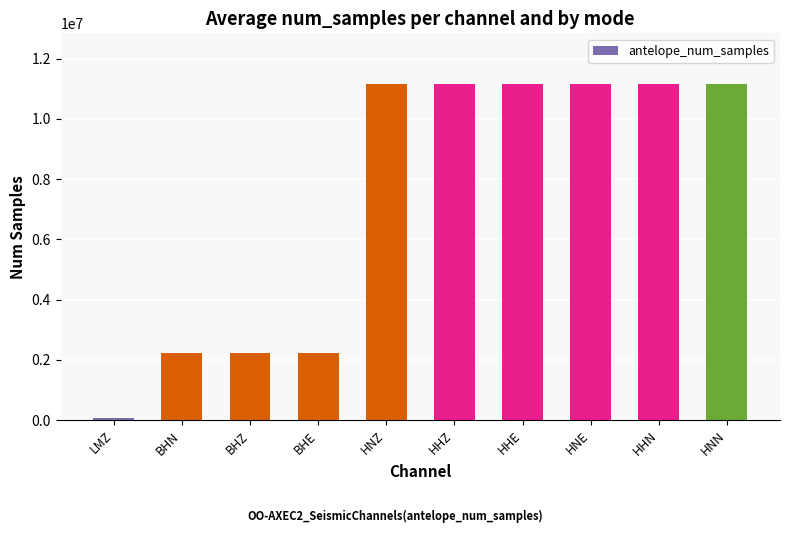

How many series are shown in this chart?

1